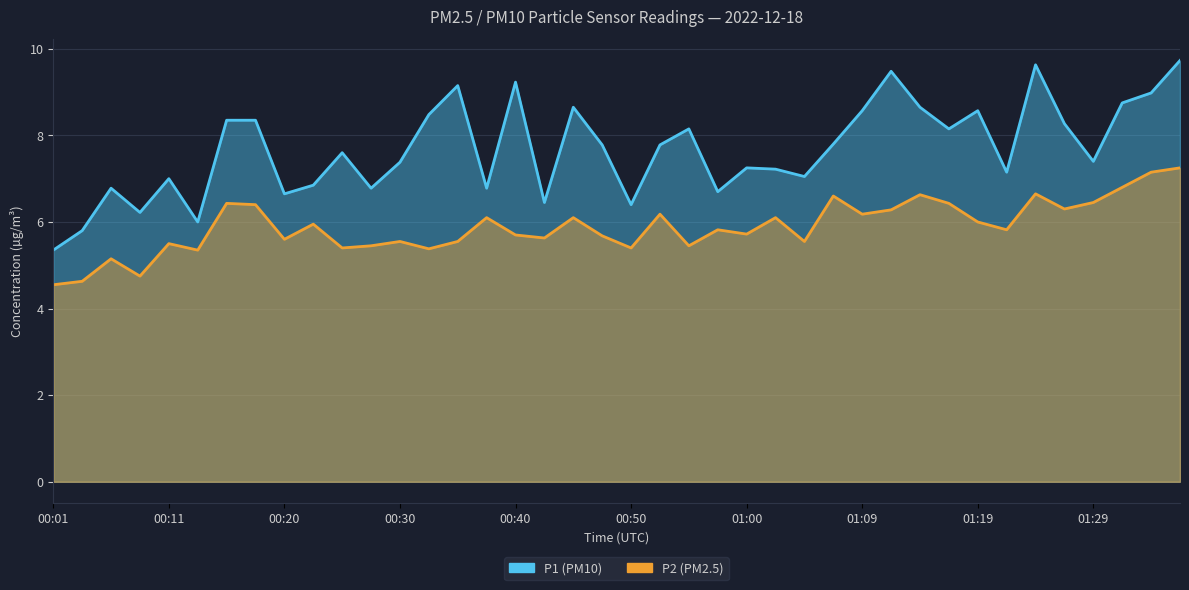

Between 00:01 and 19, which series saw the biggest shift?

P1